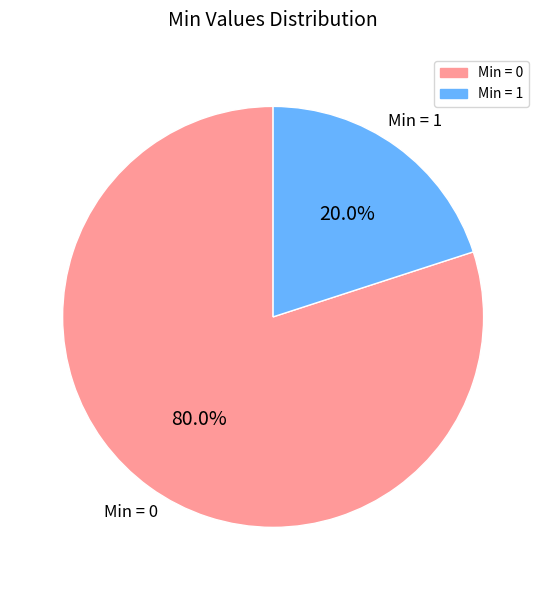

How many slices are in this pie chart?

2